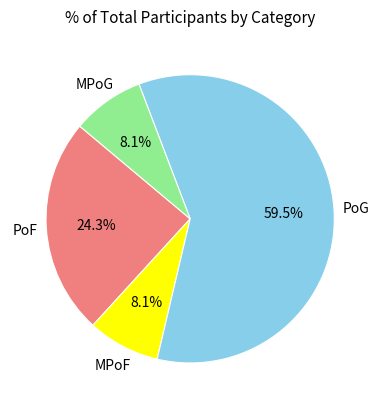

Is there a majority slice in this chart?

Yes